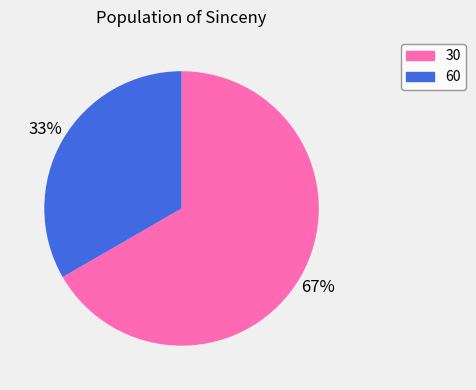

Does any single category account for the majority?

Yes